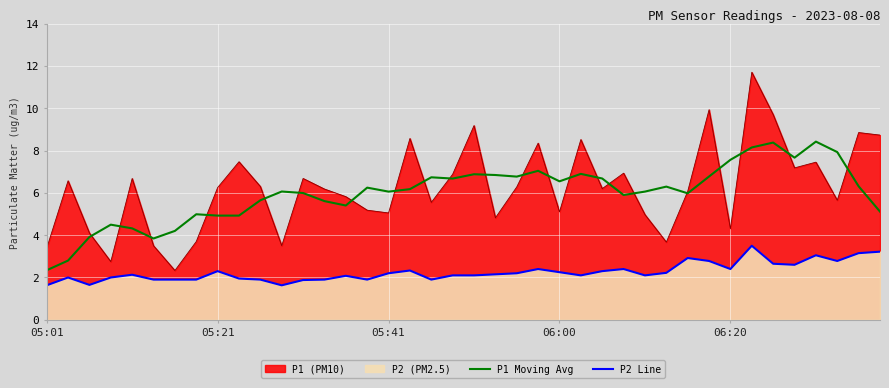

At which label does P1 Moving Avg first exceed 6?

11